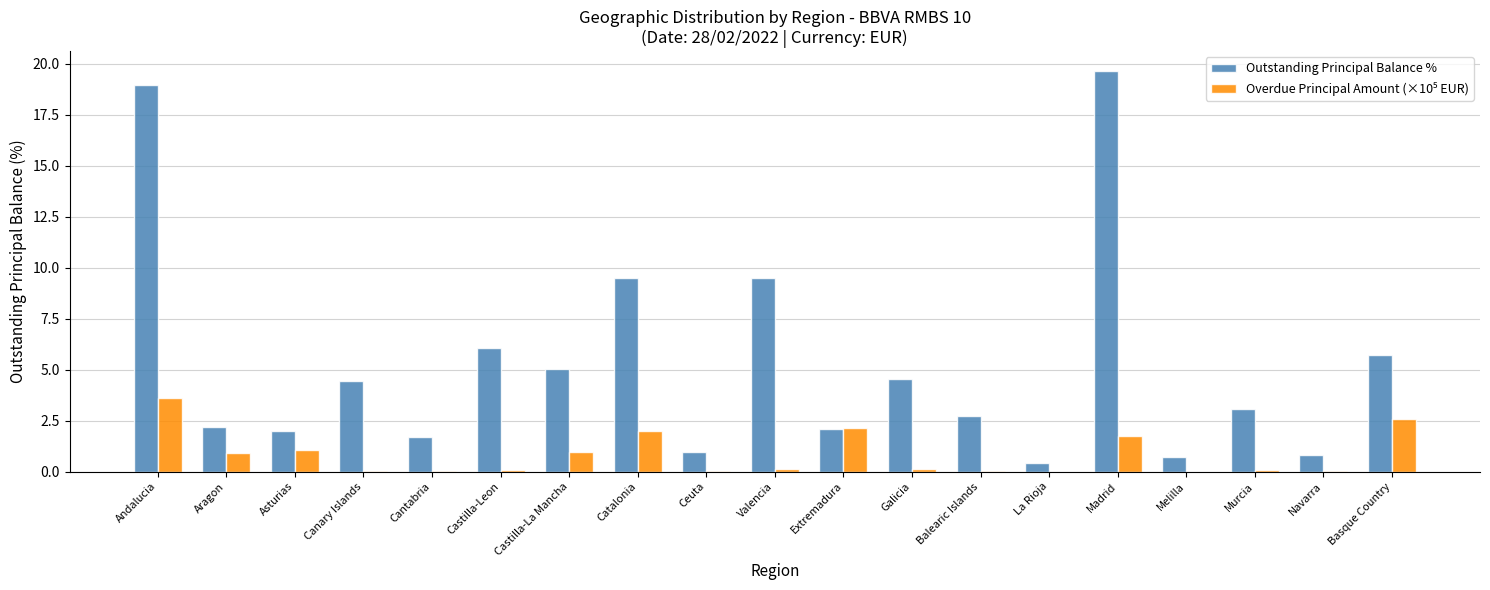

What is the total value across all series at Aragon?

3.1